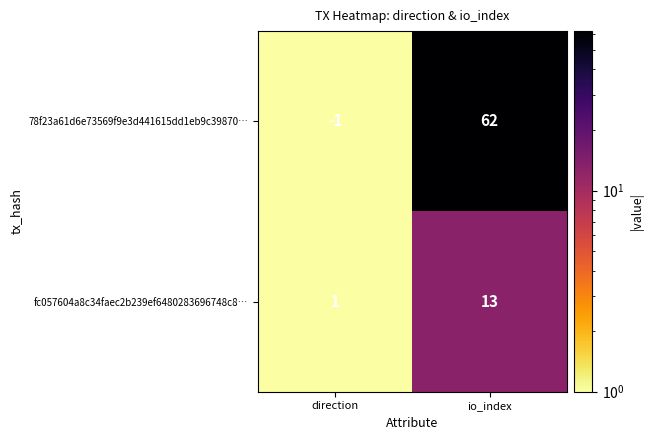

At which category is the sum across all series the highest?

io_index